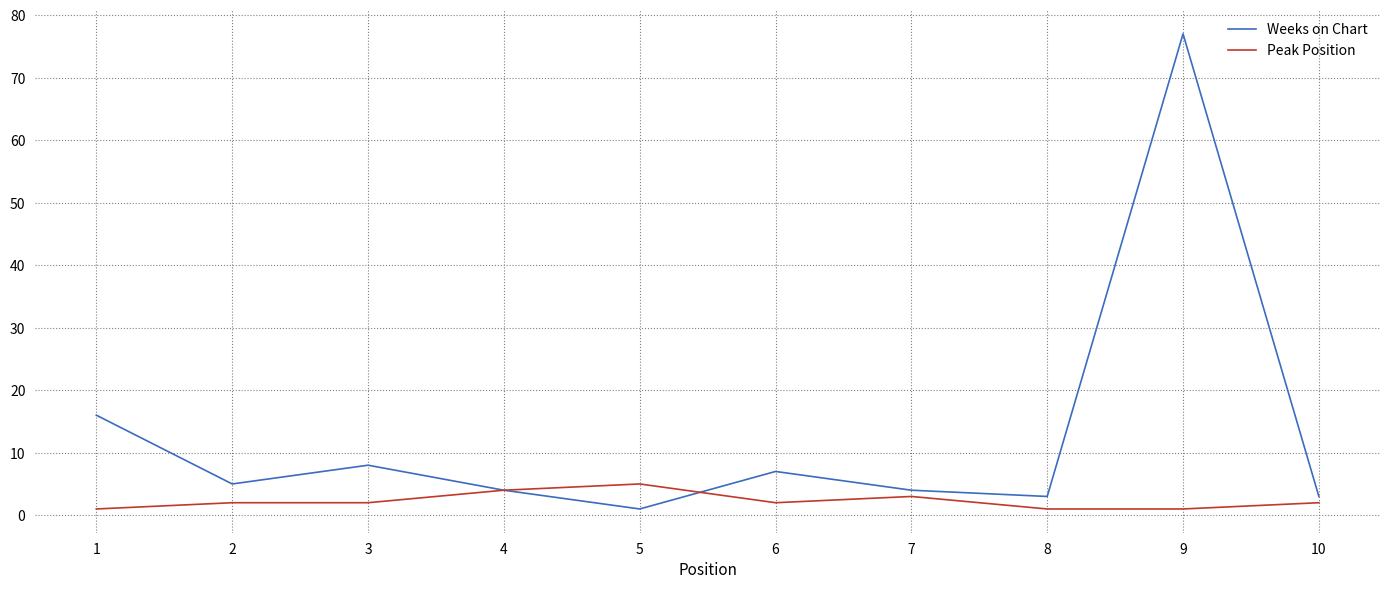

Reading left to right, what are all the values shown in this chart?

Weeks on Chart: 1=16	2=5	3=8	4=4	5=1	6=7	7=4	8=3	9=77	10=3
Peak Position: 1=1	2=2	3=2	4=4	5=5	6=2	7=3	8=1	9=1	10=2